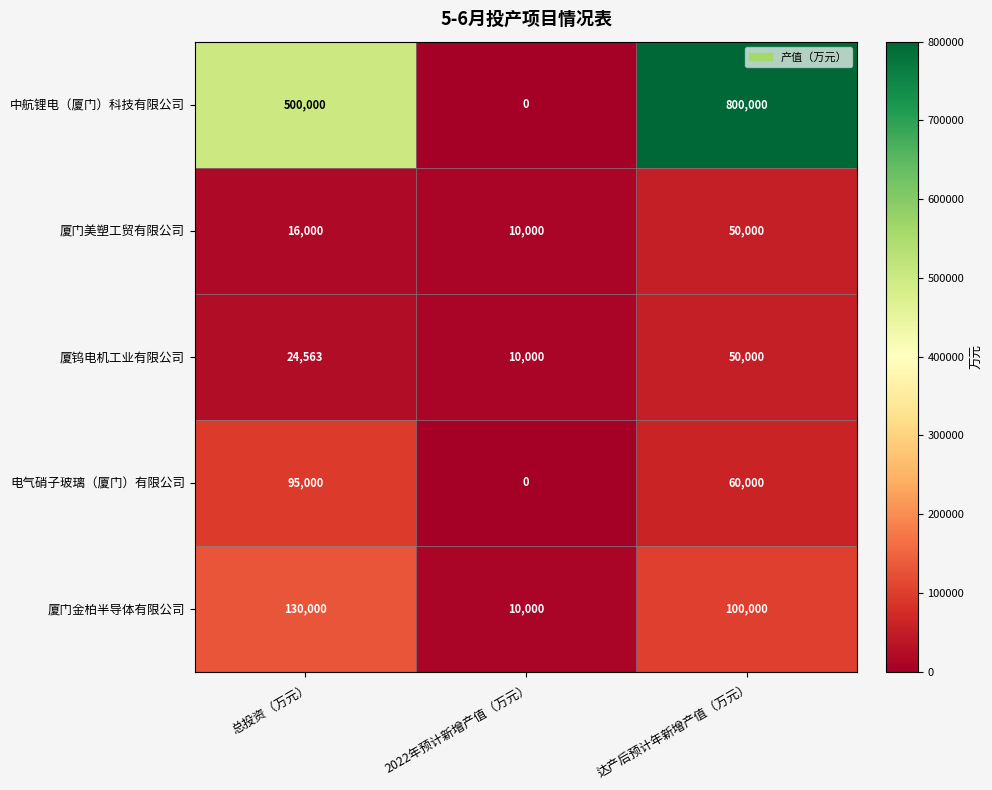

What is the spread (max minus min) of values at 达产后预计年新增产值（万元）?

750000